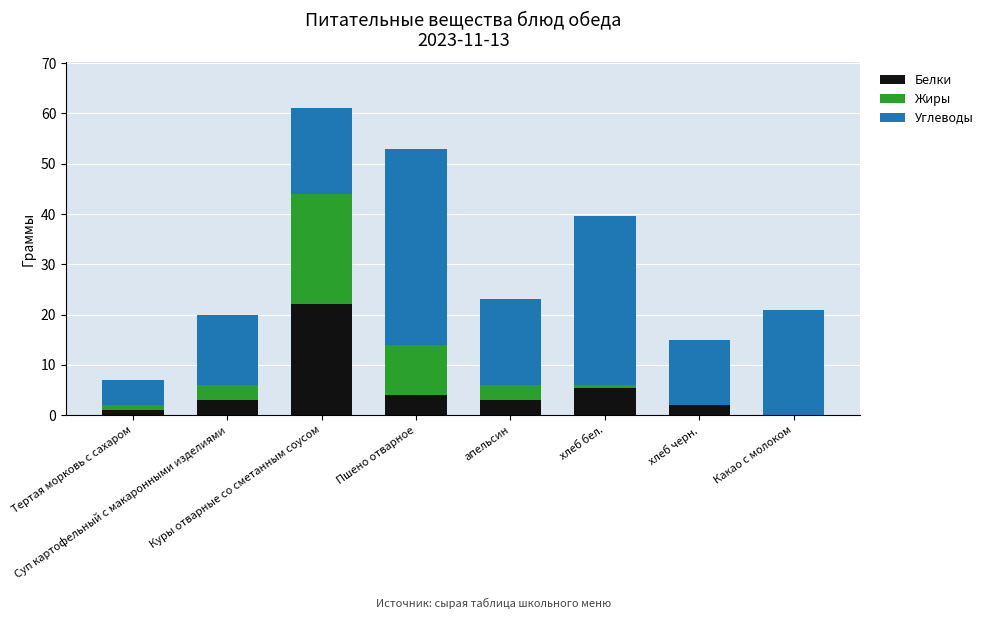

What is the highest value of the Белки series?

22.0